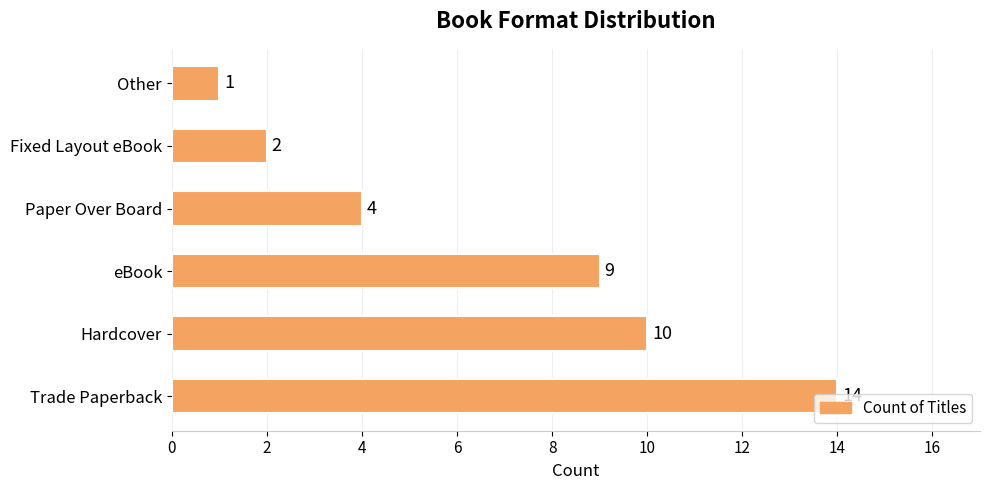

At which category does the chart reach its minimum across all series?

Other